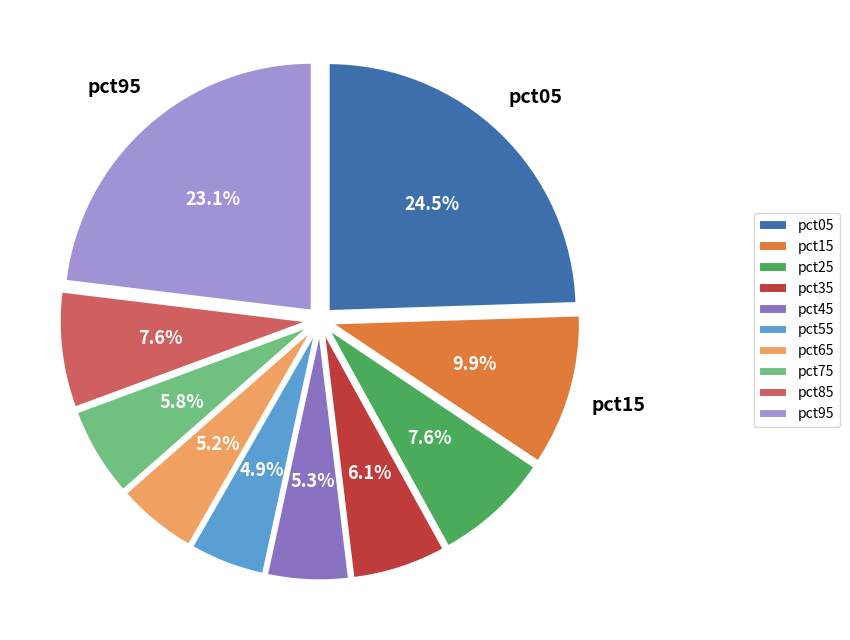

What percentage is the pct15 slice, to the nearest percent?

10%